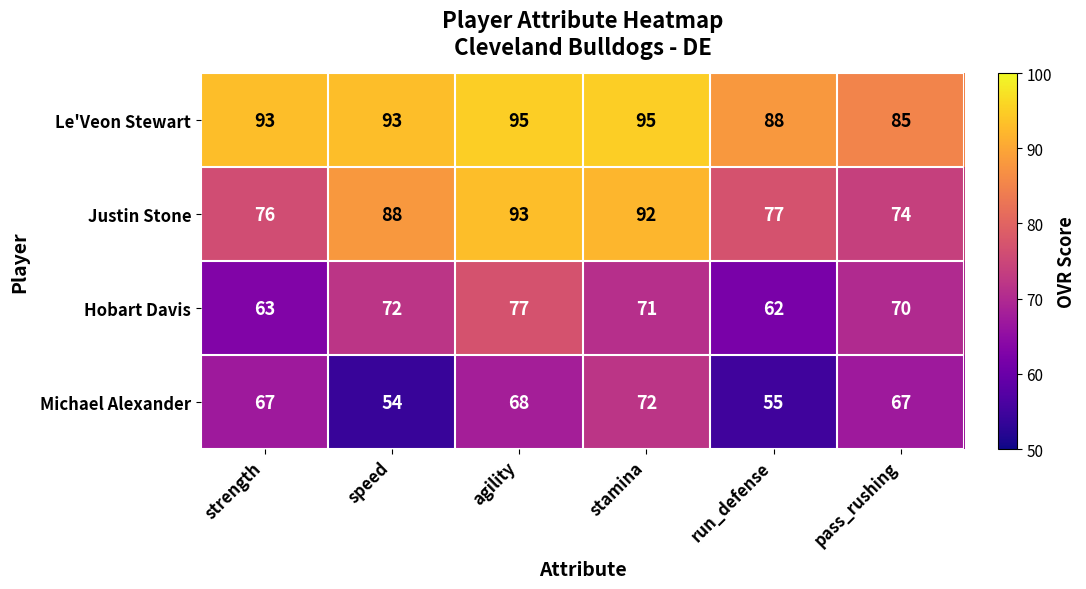

At which category is the sum across all series the highest?

agility